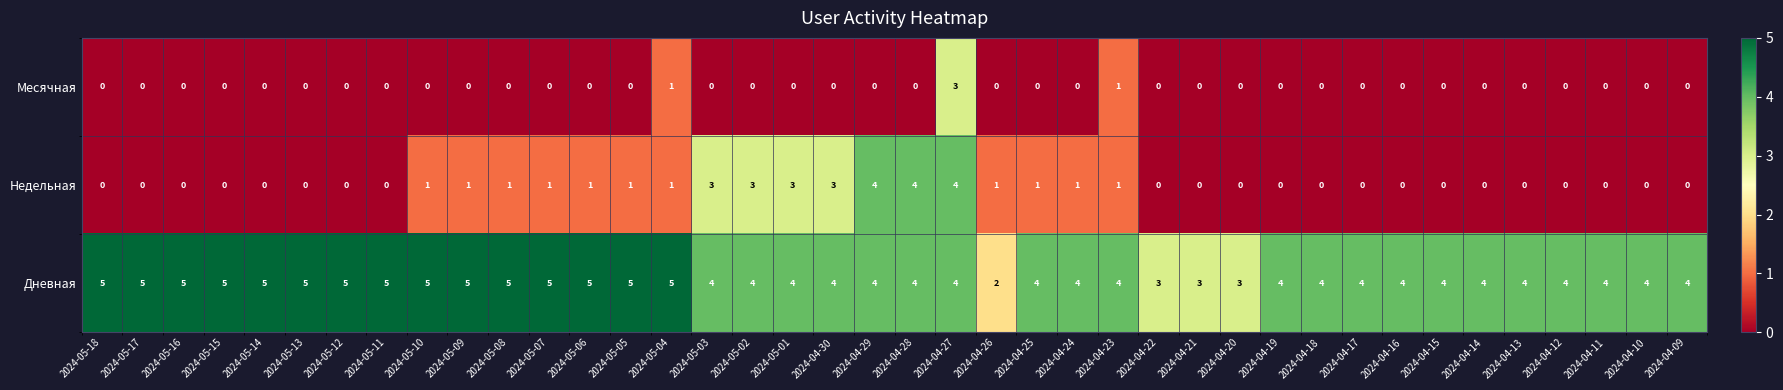

List the series in order of their overall mean, highest first.

Дневная, Недельная, Месячная